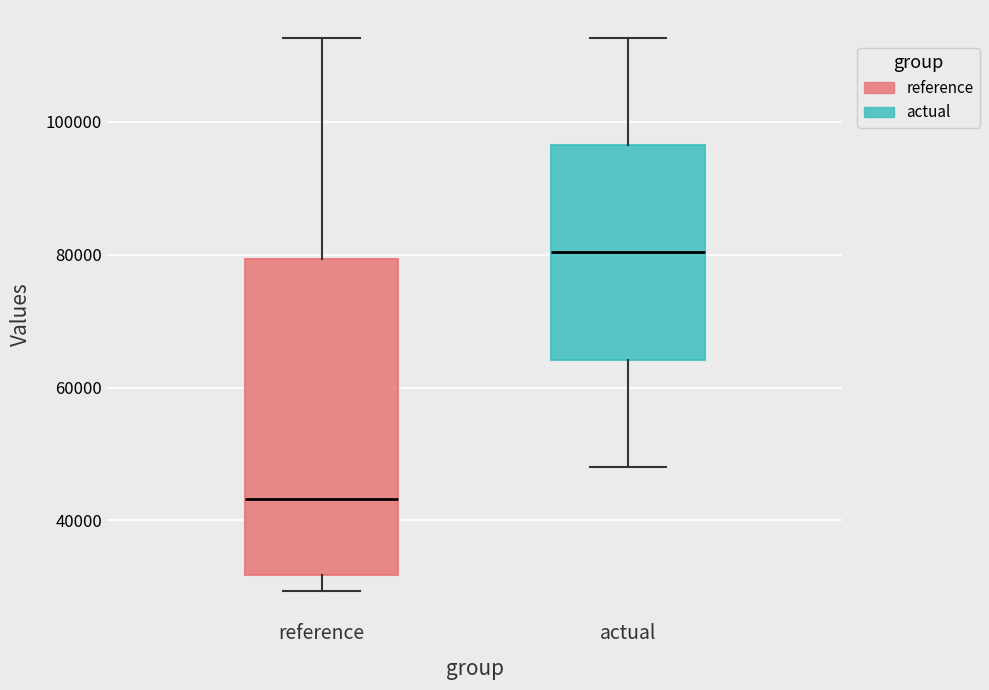

Which box has the lowest median line?

reference